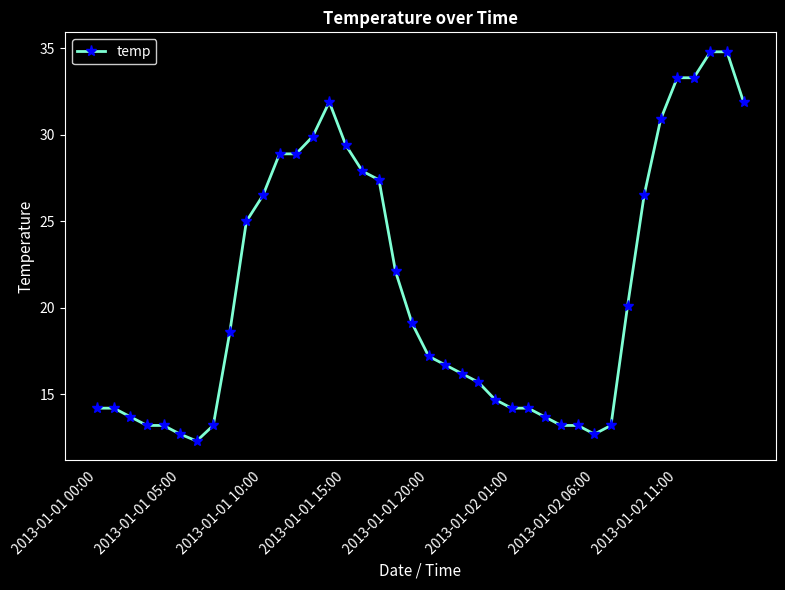

What is the minimum value shown in the chart?

12.3